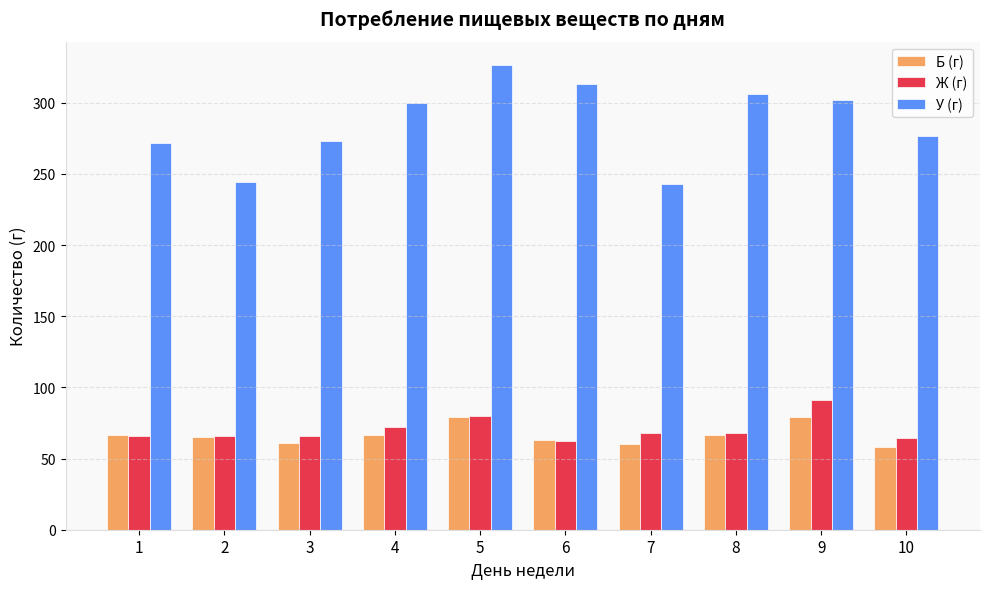

Which series has the widest spread of values?

У (г)